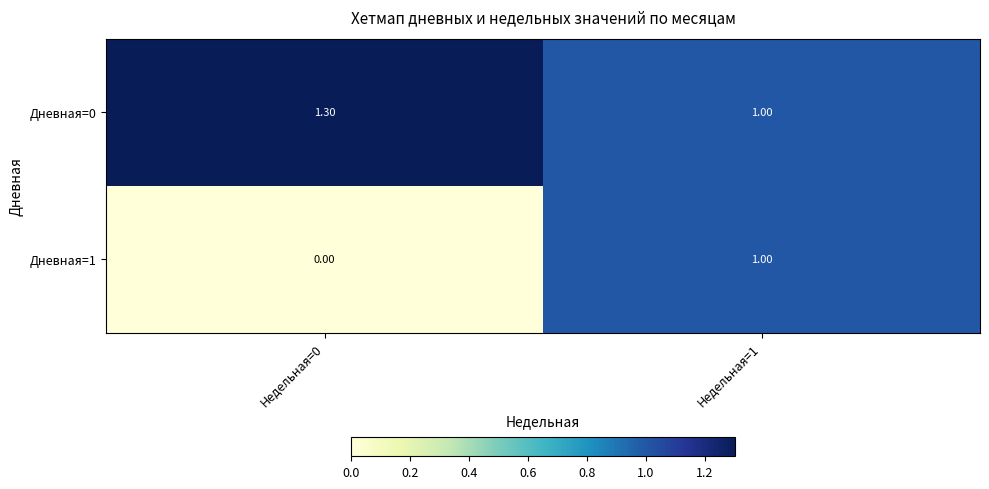

What is the difference between the maximum and minimum values in the Дневная=1 series?

1.0